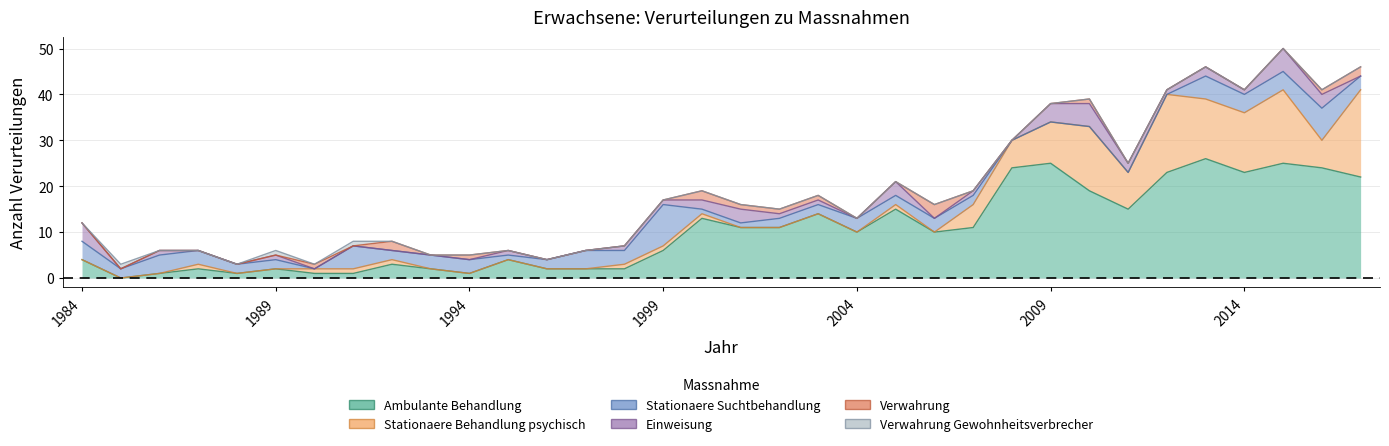

At which category is the sum across all series the highest?

2015